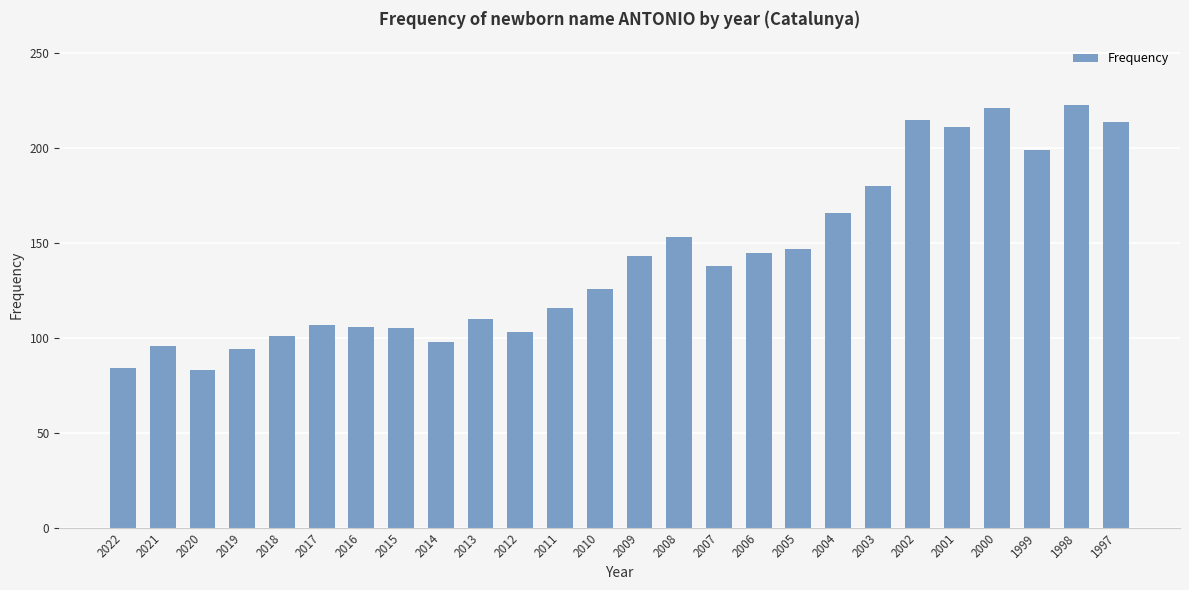

True or false: the data shows 223 at 1998.

True